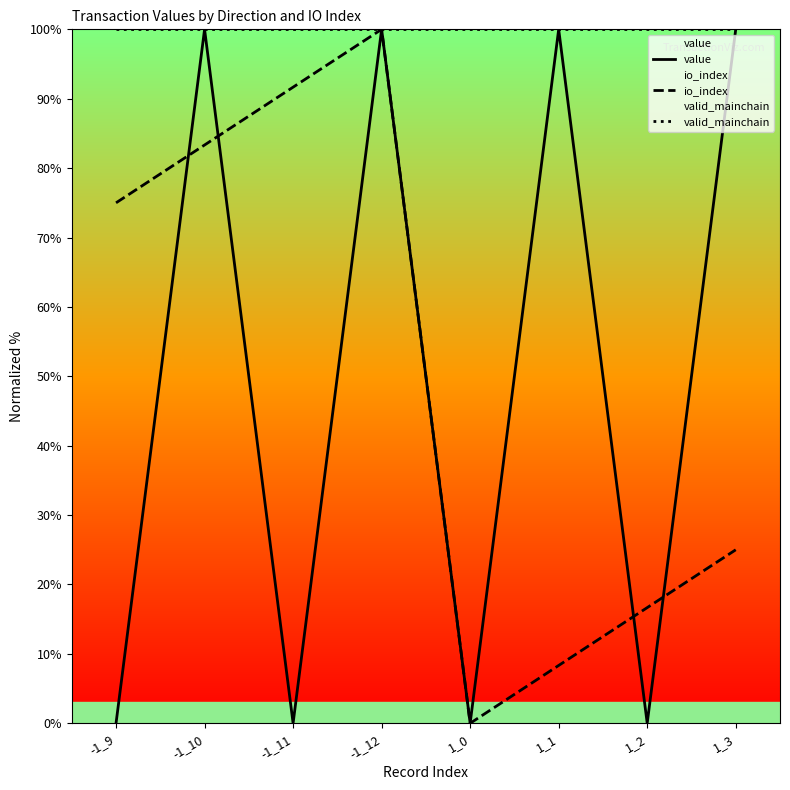

What is the difference between the io_index values at 1_3 and -1_9?

50.0